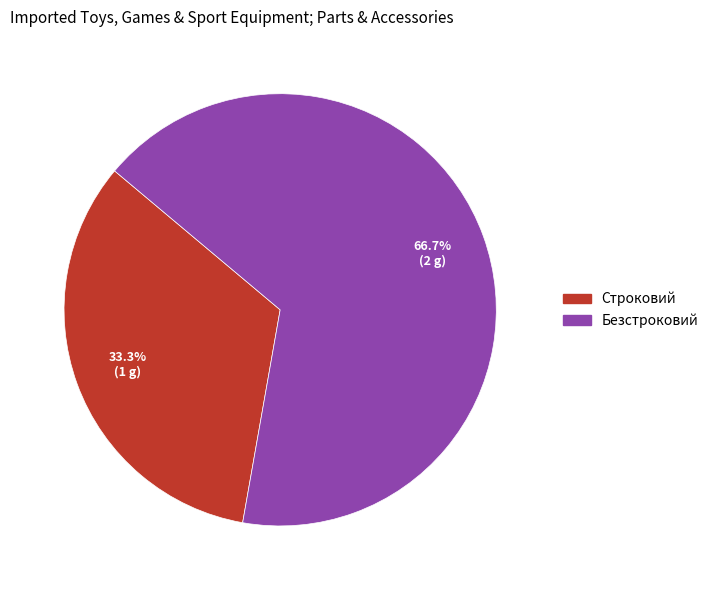

To the nearest percent, what is the difference between the Строковий and Безстроковий slice percentages?

33%